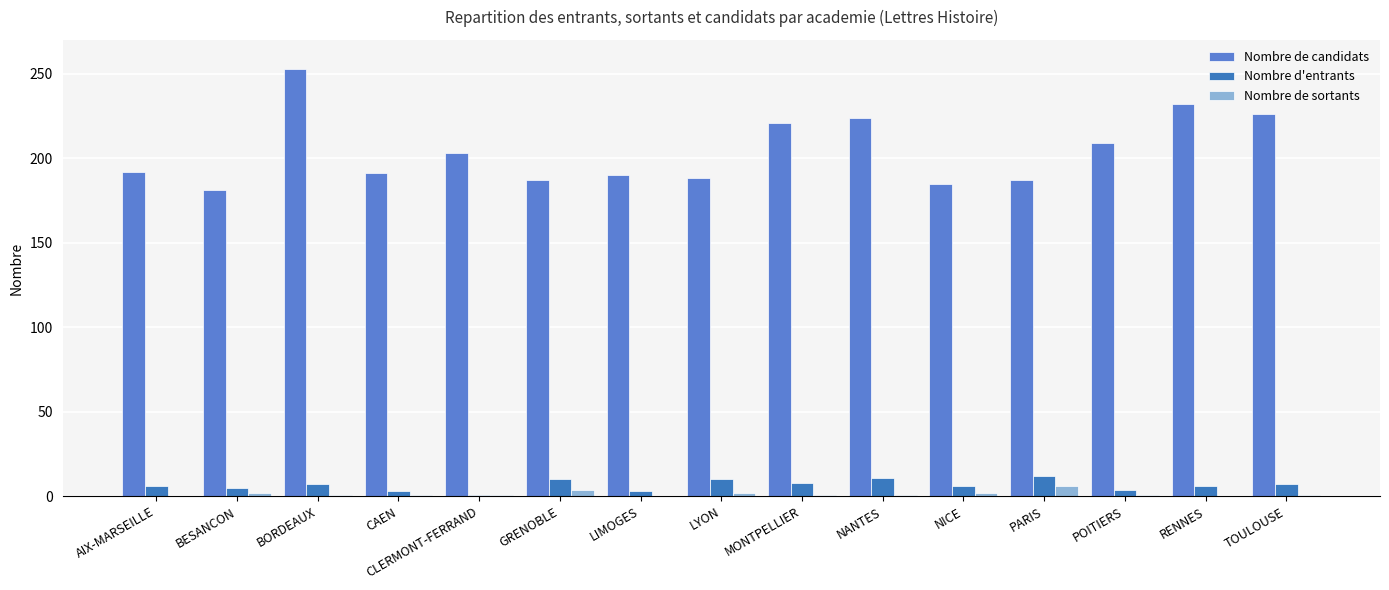

How many groups of bars are there?

15